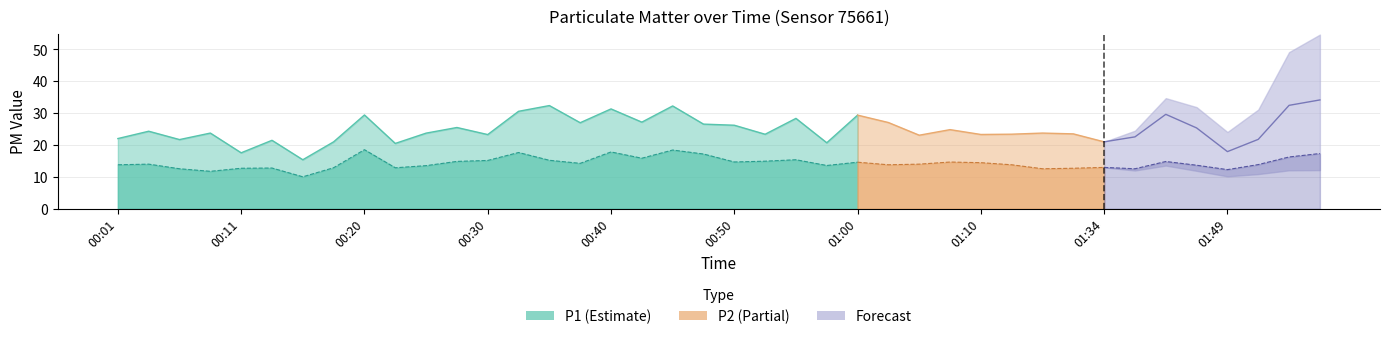

At which category does P2 reach its first local peak?

00:03